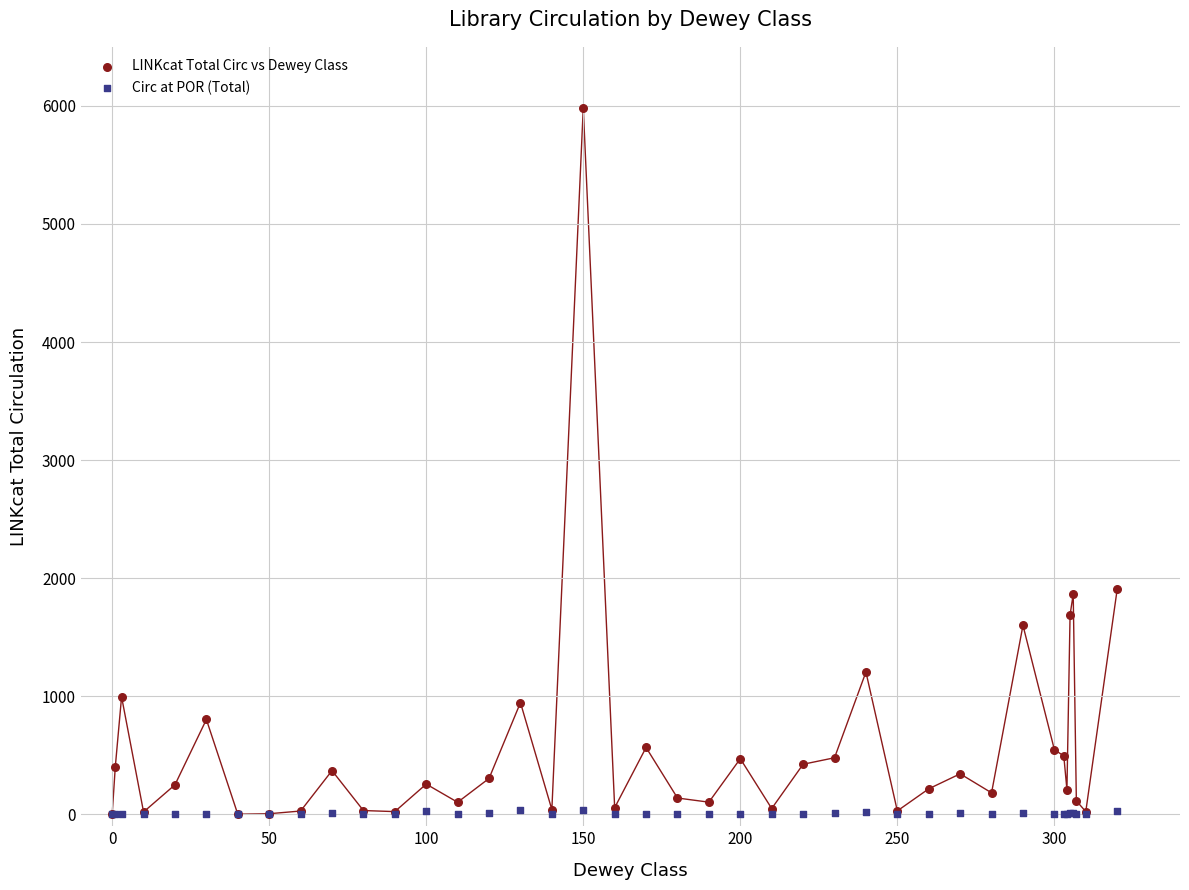

Which series has the largest Y range (max minus min)?

LINKcat Total Circ vs Dewey Class